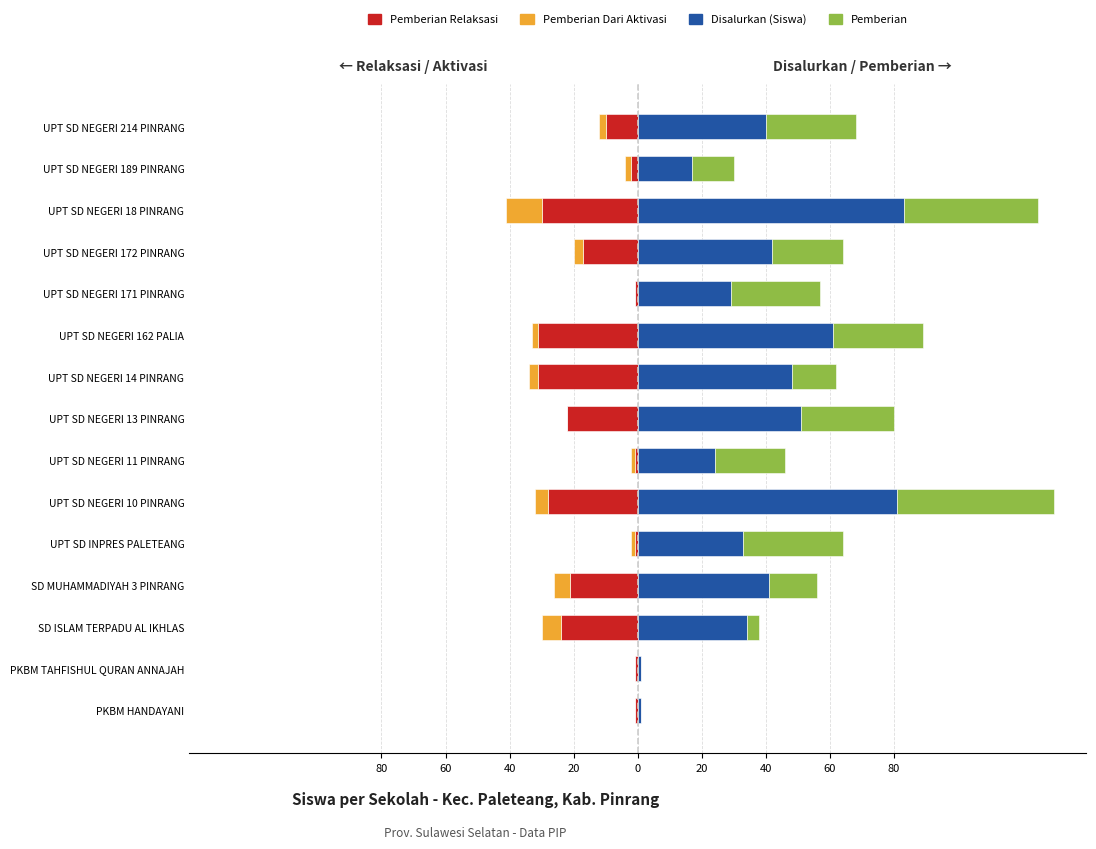

Which has a higher value, PKBM HANDAYANI or UPT SD NEGERI 14 PINRANG?

PKBM HANDAYANI